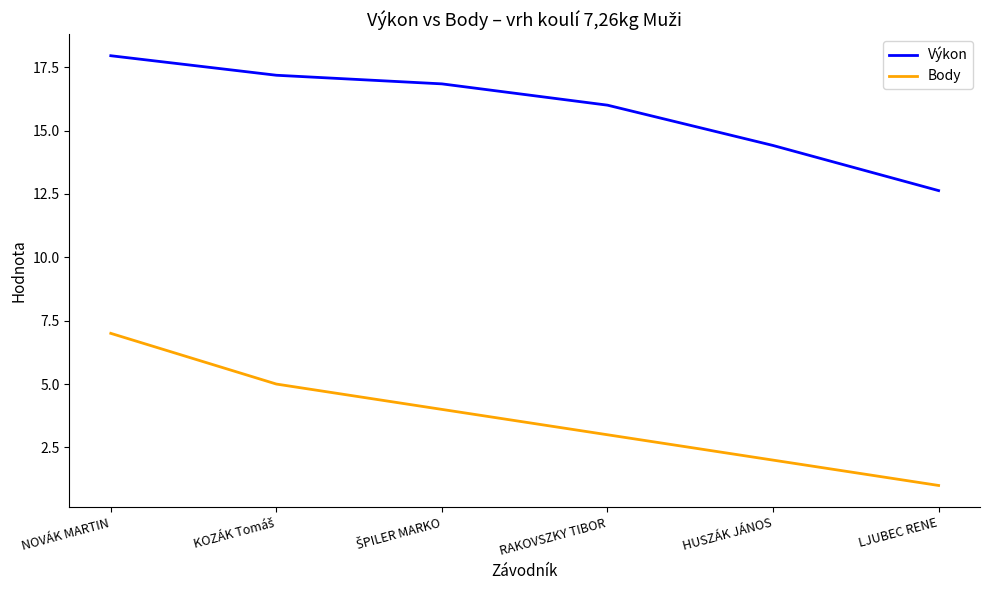

Rank the series by their average value, from highest to lowest.

Výkon, Body